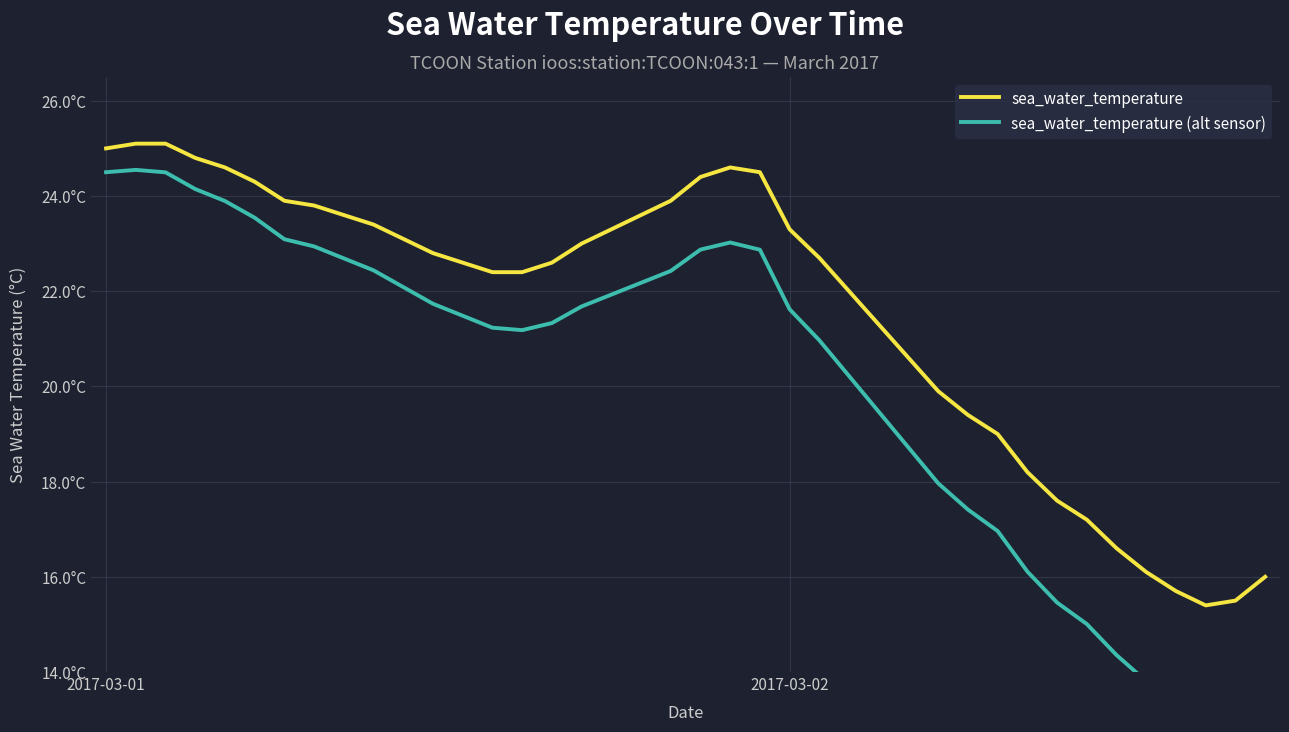

Which series has the largest total across all categories?

sea_water_temperature